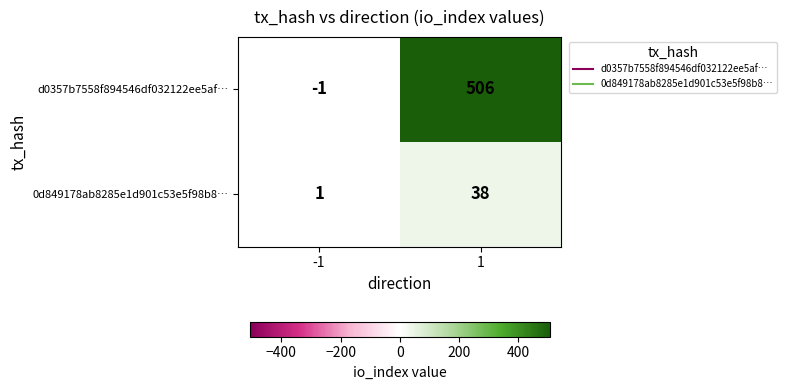

What is the greatest value displayed?

506